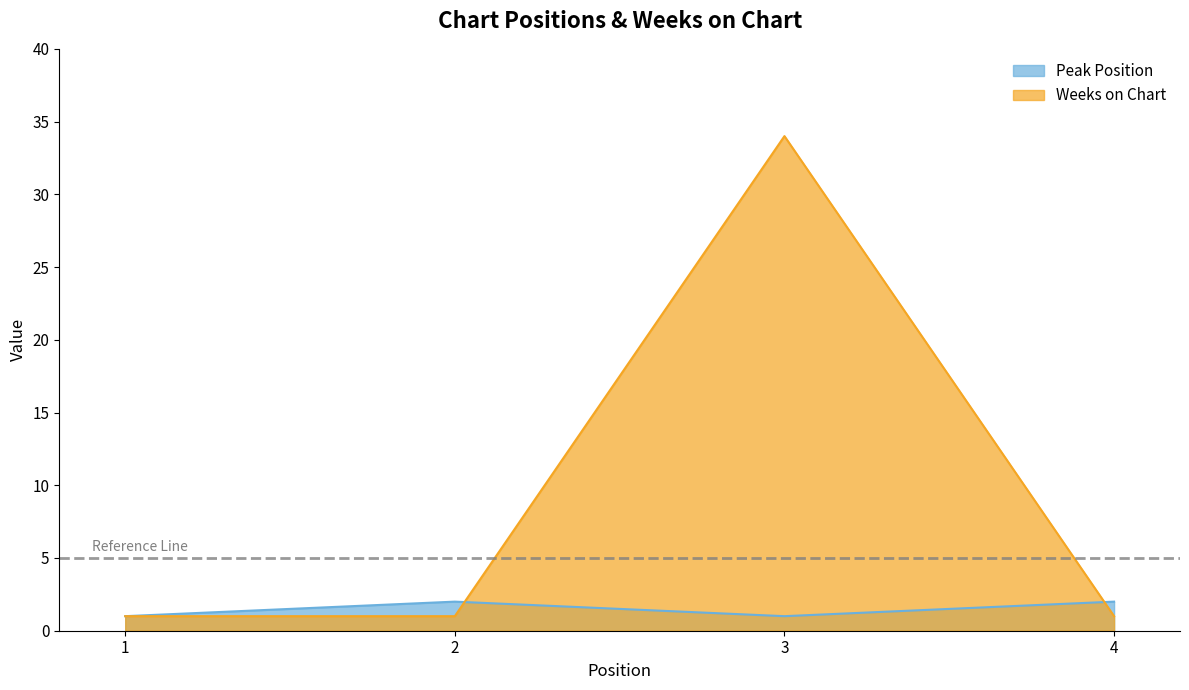

How many Weeks on Chart values are between 1 and 34?

4